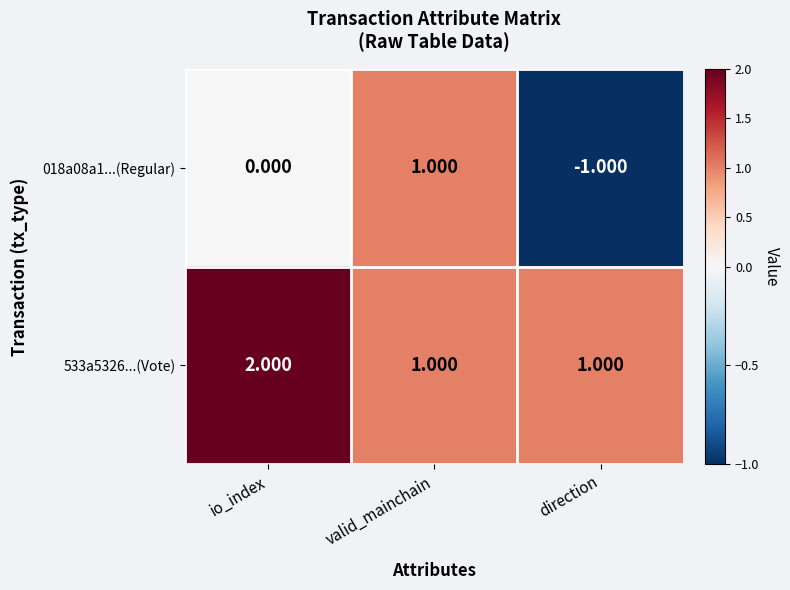

How many distinct data groups are displayed?

2